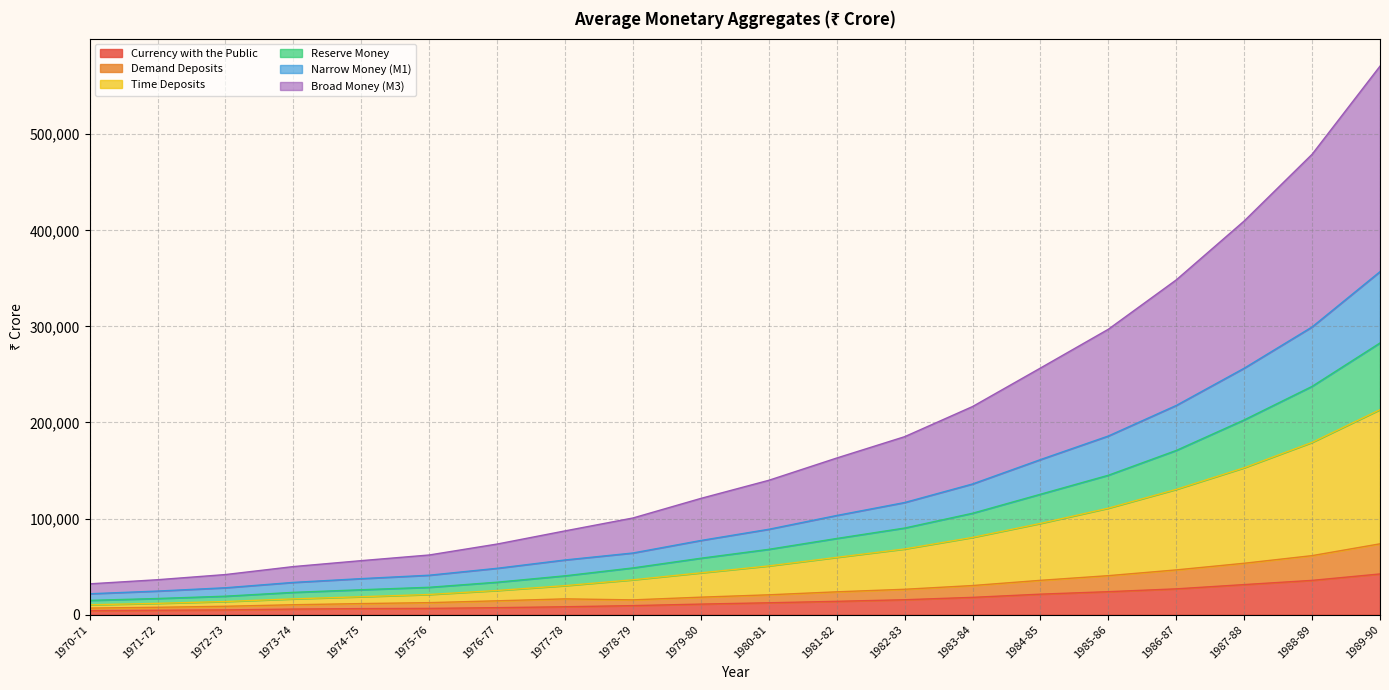

Is it true that Time Deposits equals 30199 at 1977-78?

True